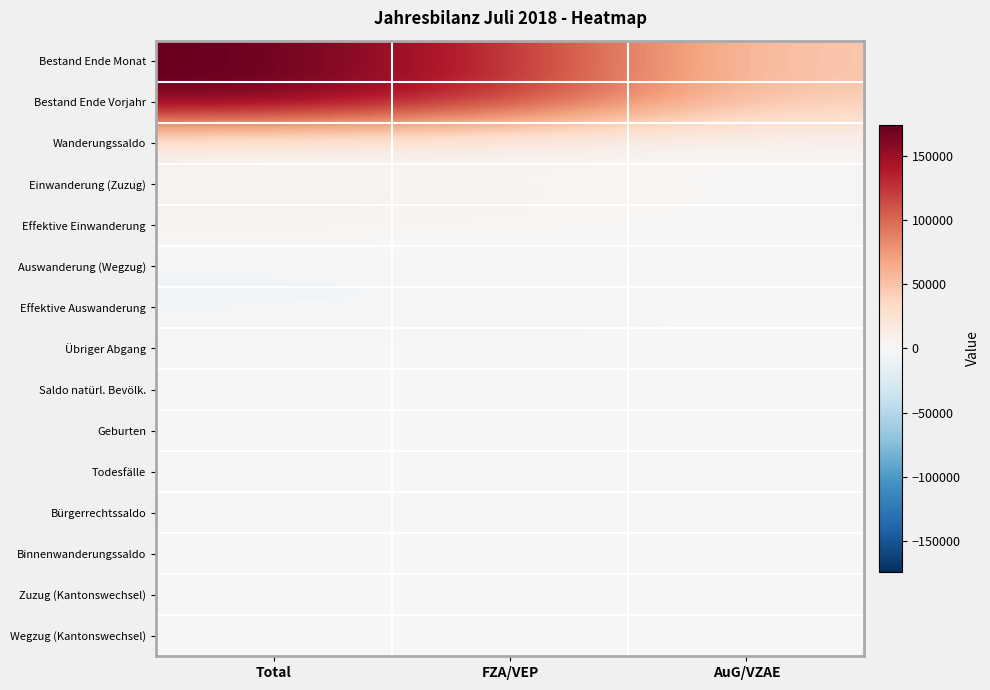

What is the maximum value shown in the chart?

174666